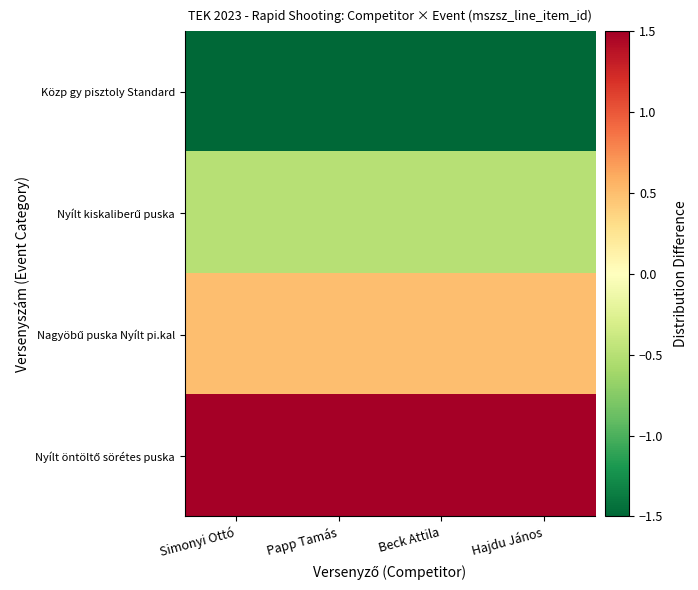

Rank the series by their average value, from lowest to highest.

Közp gy pisztoly Standard, Nyílt kiskaliberű puska, Nagyöbű puska Nyílt pi.kal, Nyílt öntöltő sörétes puska